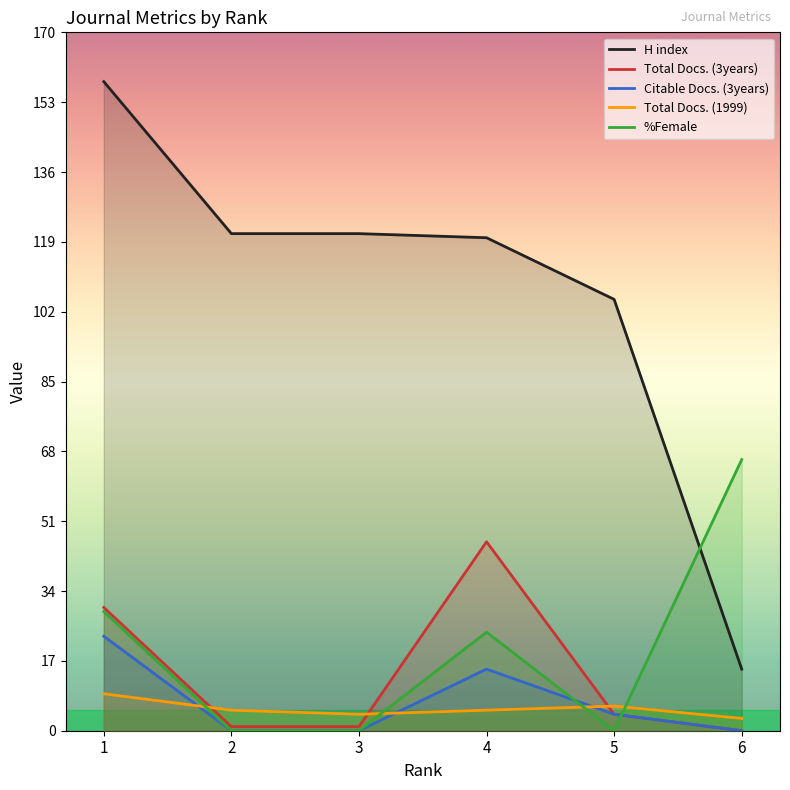

At which label does %Female first exceed 24?

1